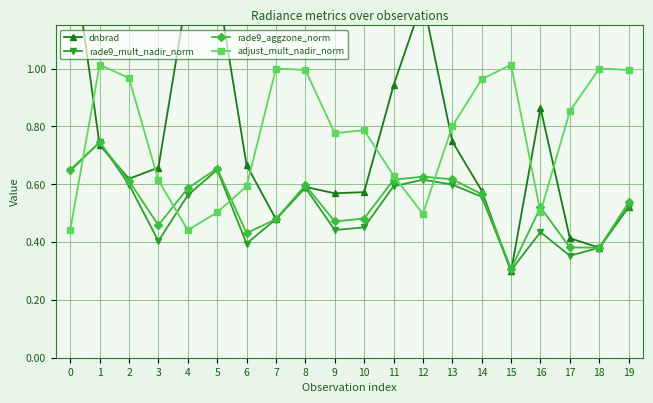

What is the sum of all rade9_aggzone_norm values?

10.7